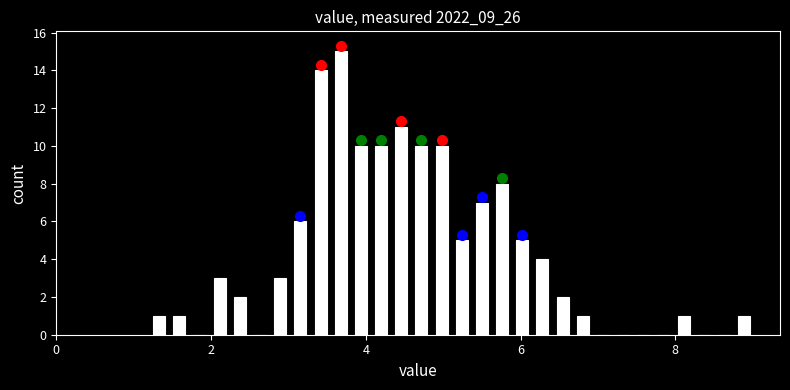

Around what value on the x-axis is the tallest bar? Give the approximate position of its centre, as read against the axis.

3.6